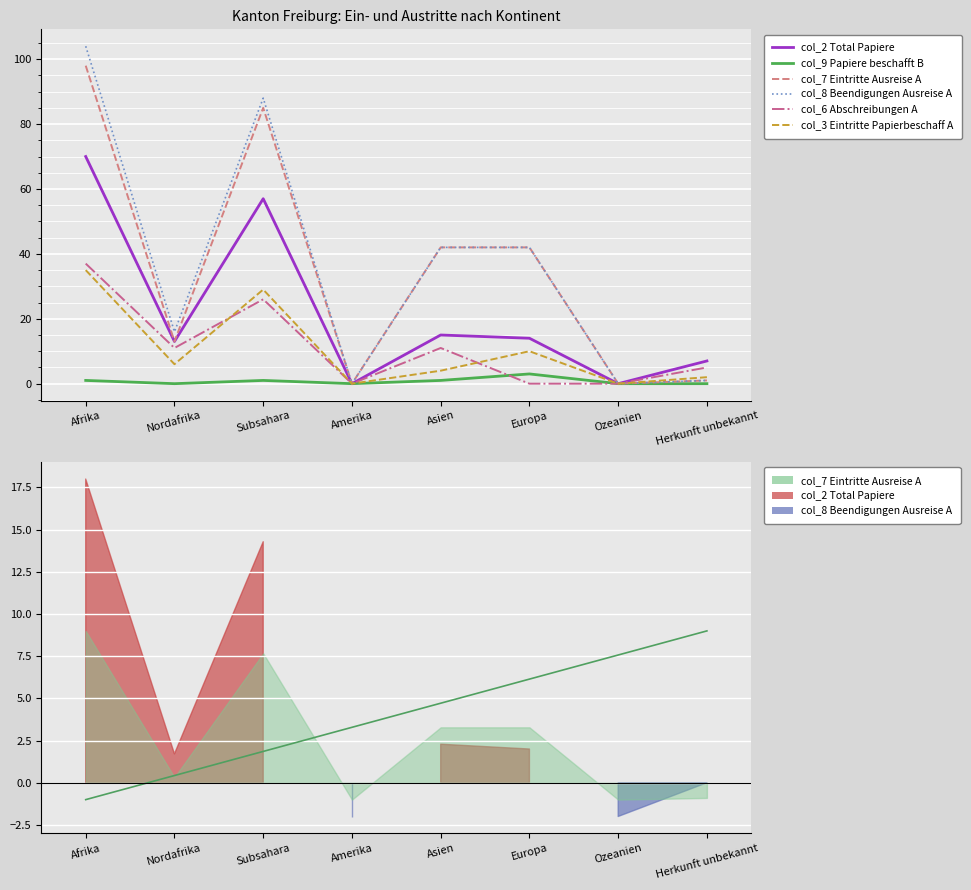

True or false: col_7 (Eintritte Ausreise-org A) has a value of 85 at Subsahara.

True